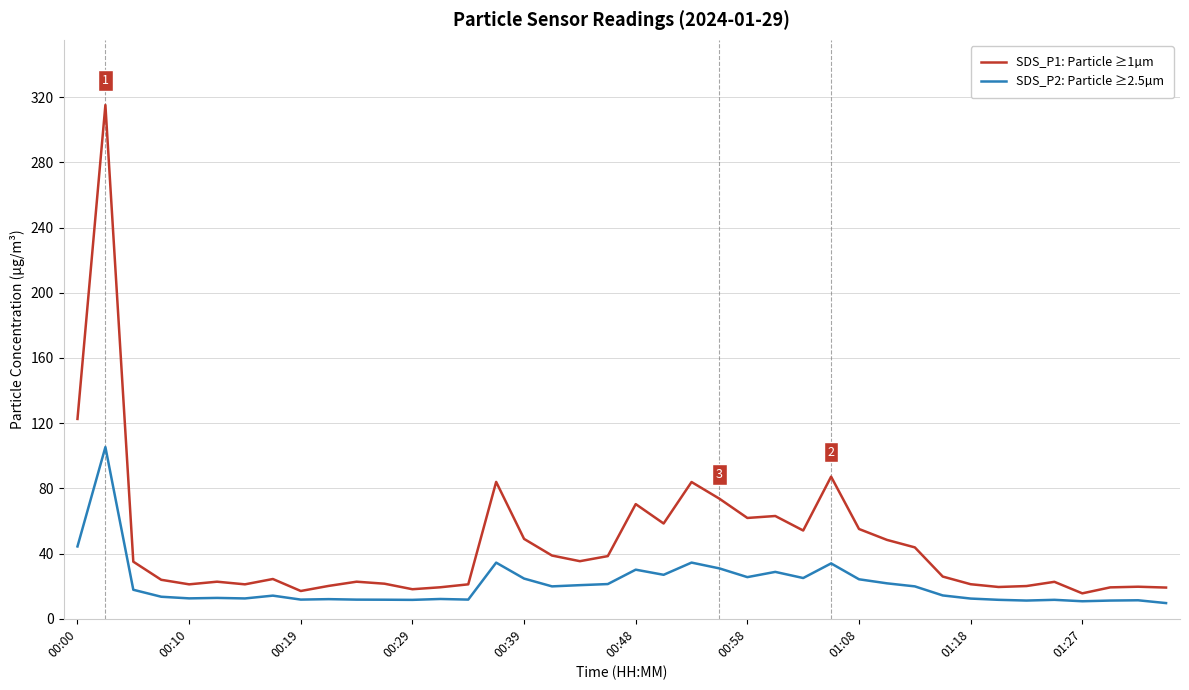

What is the highest value of the SDS_P2: Particle ≥2.5µm series?

105.3